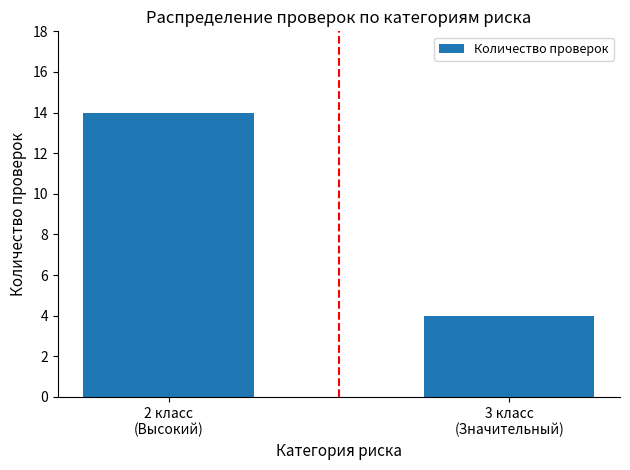

Reading left to right, transcribe all the data shown in this chart.

14	4